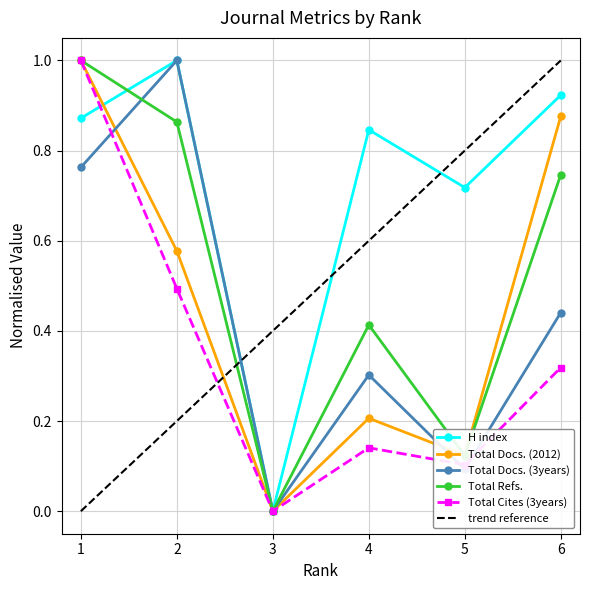

True or false: Total Docs. (2012) has more than 0 interior local peaks.

True